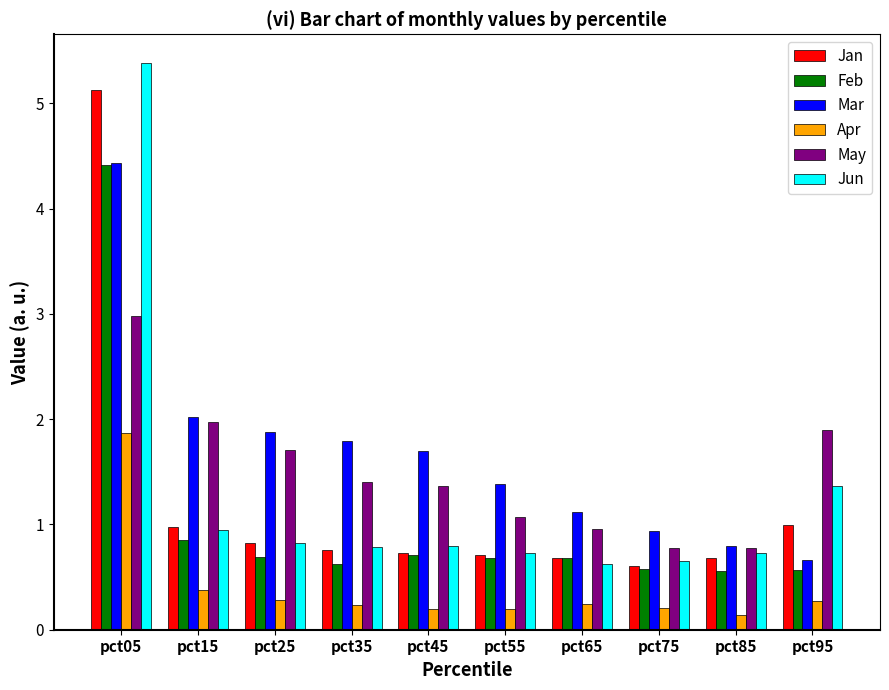

Reading right to left, transcribe all the data shown in this chart.

Jan: pct95=1.0	pct85=0.7	pct75=0.6	pct65=0.7	pct55=0.7	pct45=0.7	pct35=0.8	pct25=0.8	pct15=1.0	pct05=5.1
Feb: pct95=0.6	pct85=0.6	pct75=0.6	pct65=0.7	pct55=0.7	pct45=0.7	pct35=0.6	pct25=0.7	pct15=0.9	pct05=4.4
Mar: pct95=0.7	pct85=0.8	pct75=0.9	pct65=1.1	pct55=1.4	pct45=1.7	pct35=1.8	pct25=1.9	pct15=2.0	pct05=4.4
Apr: pct95=0.3	pct85=0.1	pct75=0.2	pct65=0.2	pct55=0.2	pct45=0.2	pct35=0.2	pct25=0.3	pct15=0.4	pct05=1.9
May: pct95=1.9	pct85=0.8	pct75=0.8	pct65=1.0	pct55=1.1	pct45=1.4	pct35=1.4	pct25=1.7	pct15=2.0	pct05=3.0
Jun: pct95=1.4	pct85=0.7	pct75=0.7	pct65=0.6	pct55=0.7	pct45=0.8	pct35=0.8	pct25=0.8	pct15=0.9	pct05=5.4